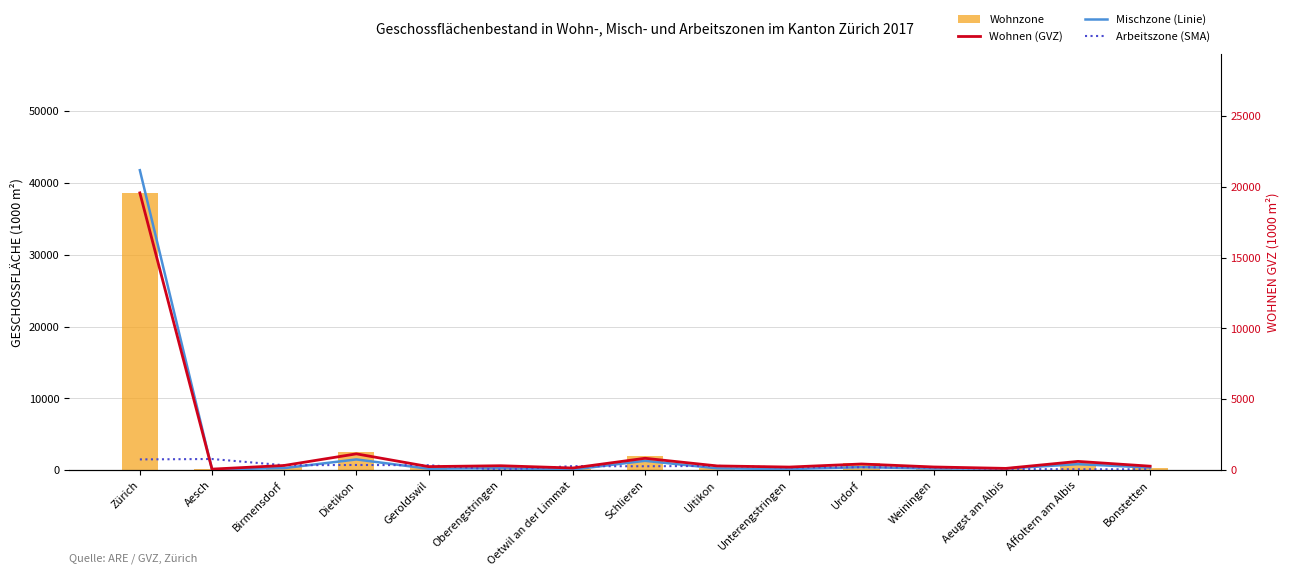

What is the smallest value displayed?

29.4